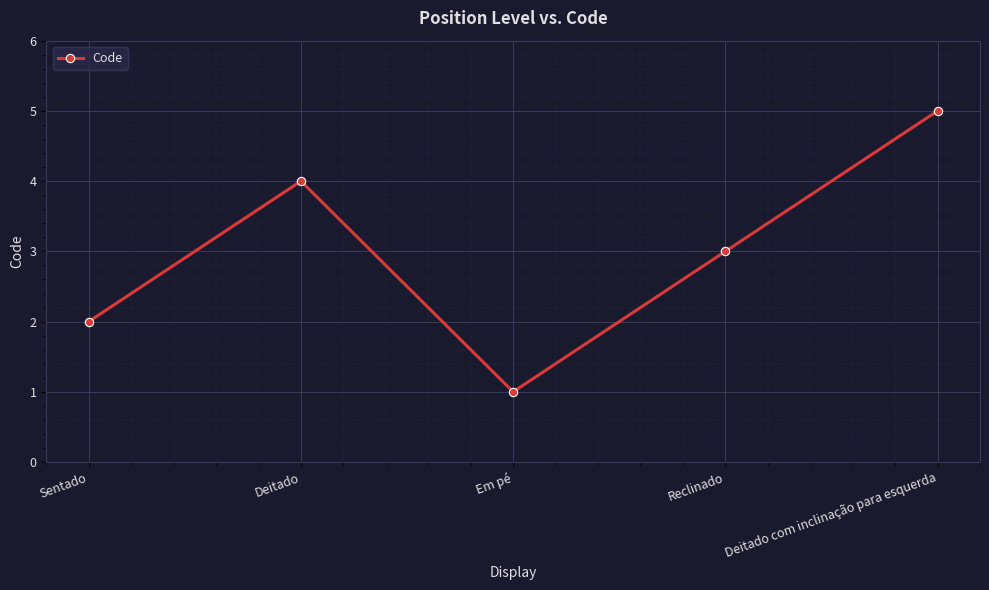

How many lines are shown in the chart?

1